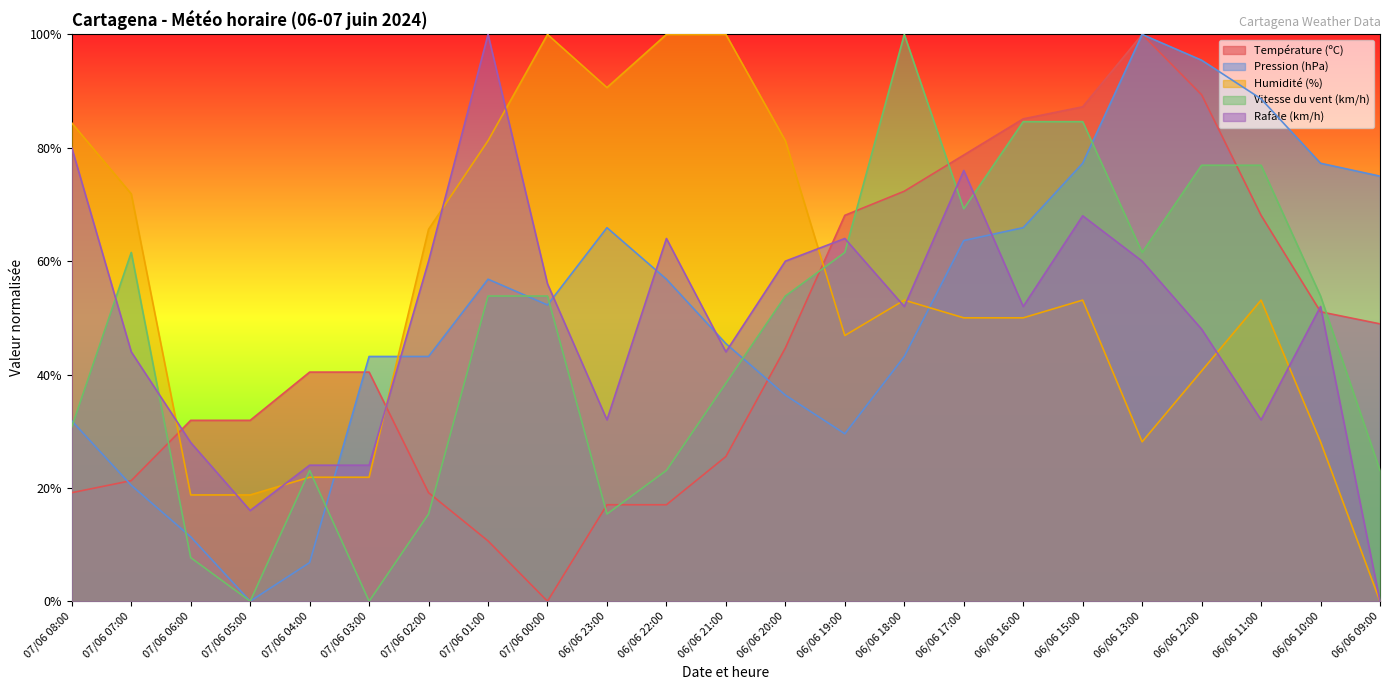

What is the difference between the Humidité (%) values at 07/06 05:00 and 07/06 00:00?

81.2